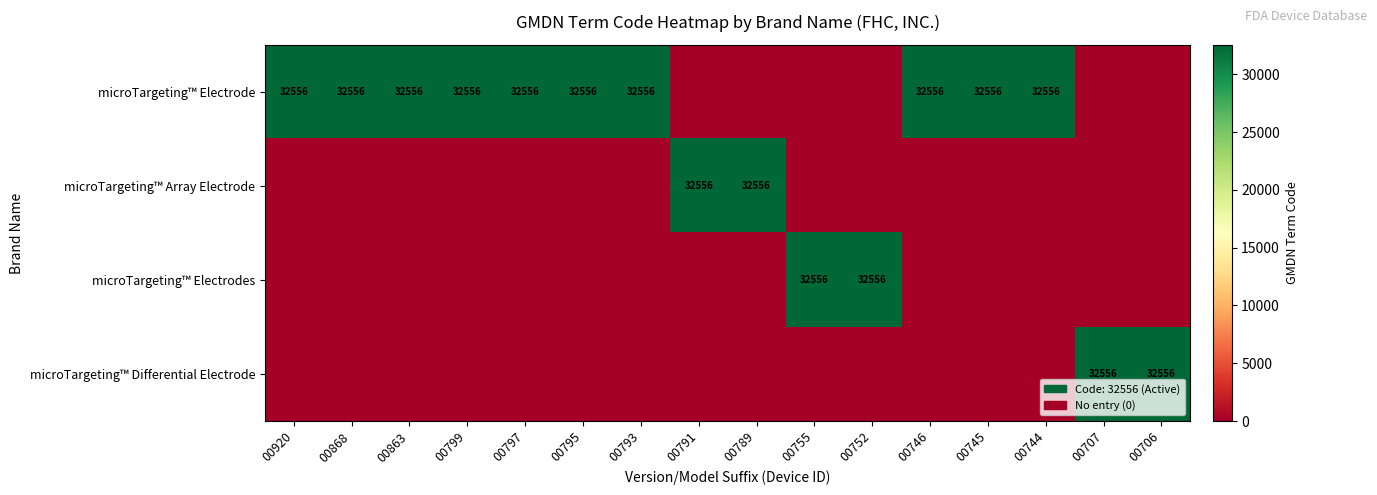

How many distinct data groups are displayed?

4